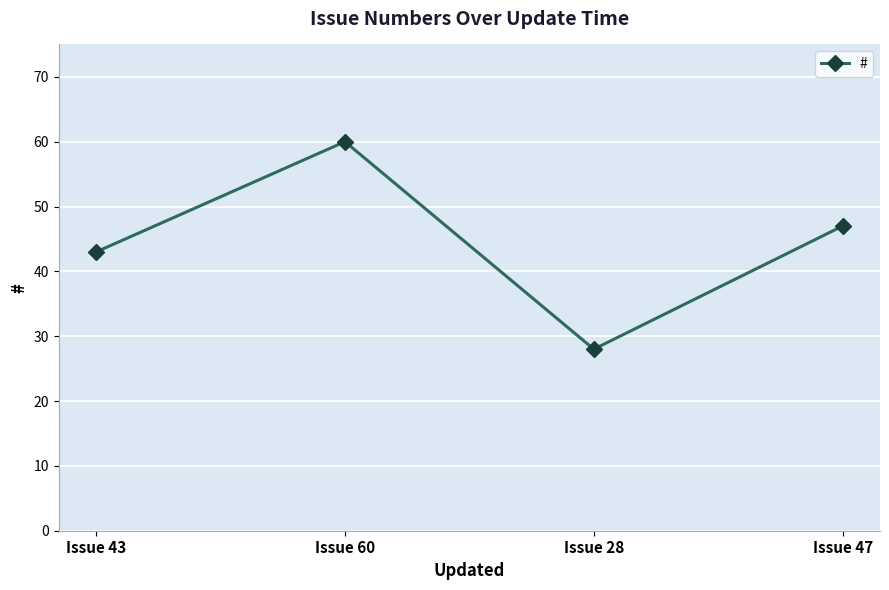

What is the value of the 2nd point from the left?

60